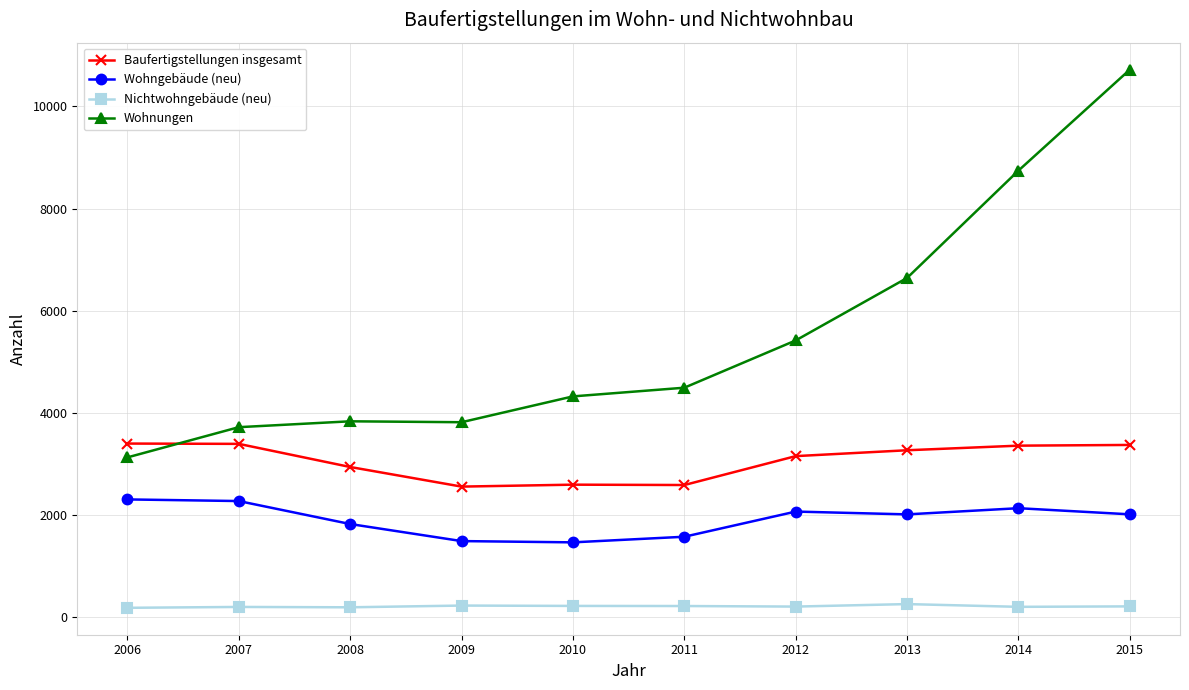

Where do Baufertigstellungen insgesamt and Wohnungen first cross each other?

2006 and 2007